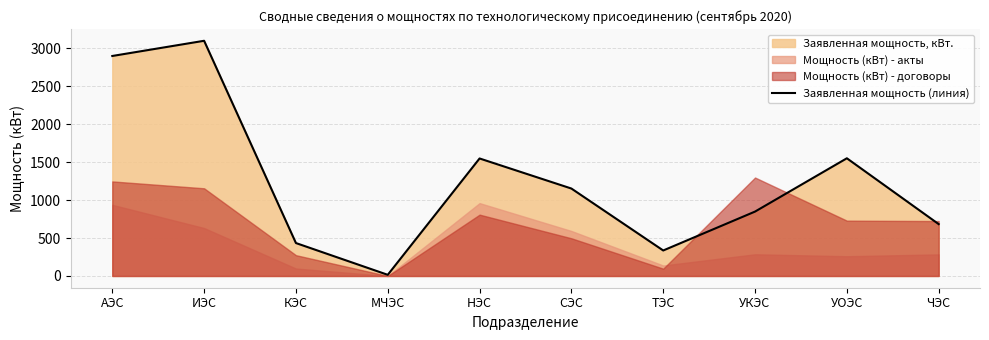

What is the maximum value shown in the chart?

3101.2